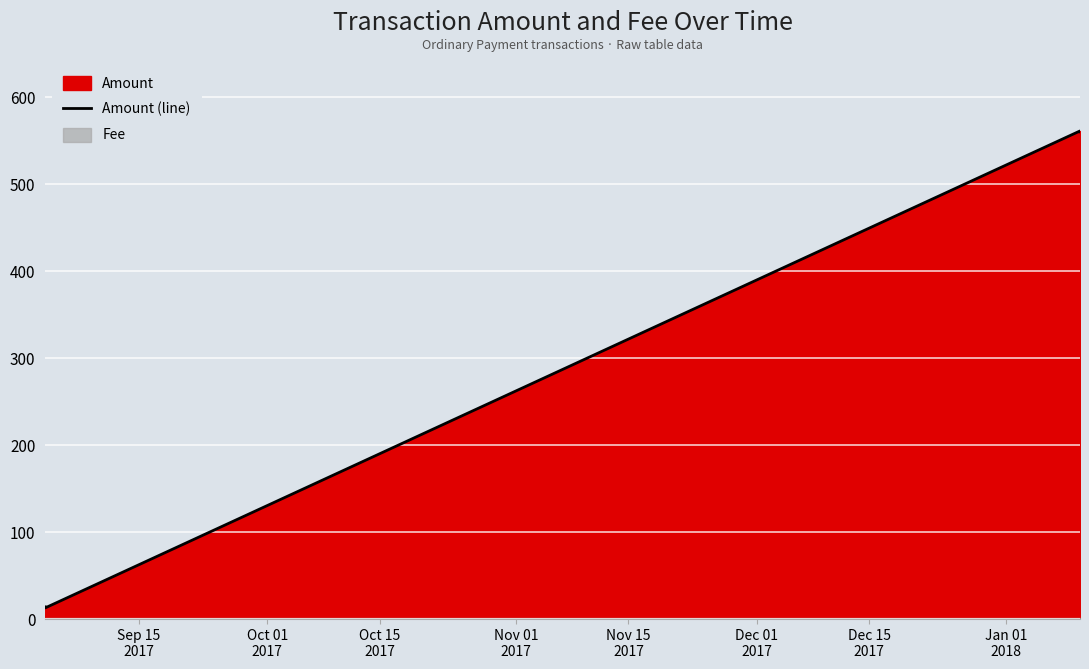

Reading left to right, what are all the values shown in this chart?

14.0	13.0	561.2	560.2